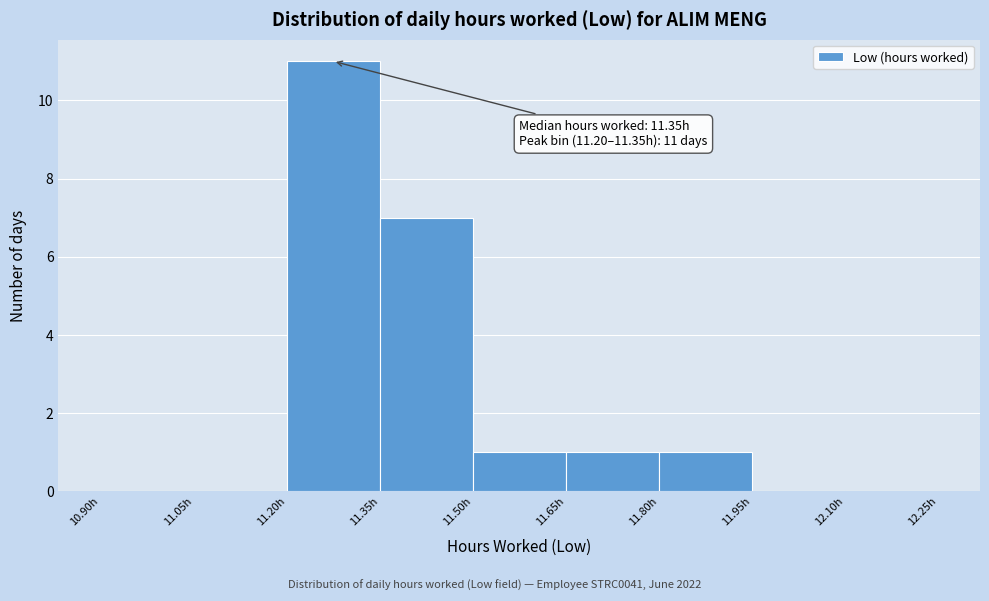

Over which range of the x-axis is the bar tallest?

11.20 to 11.35